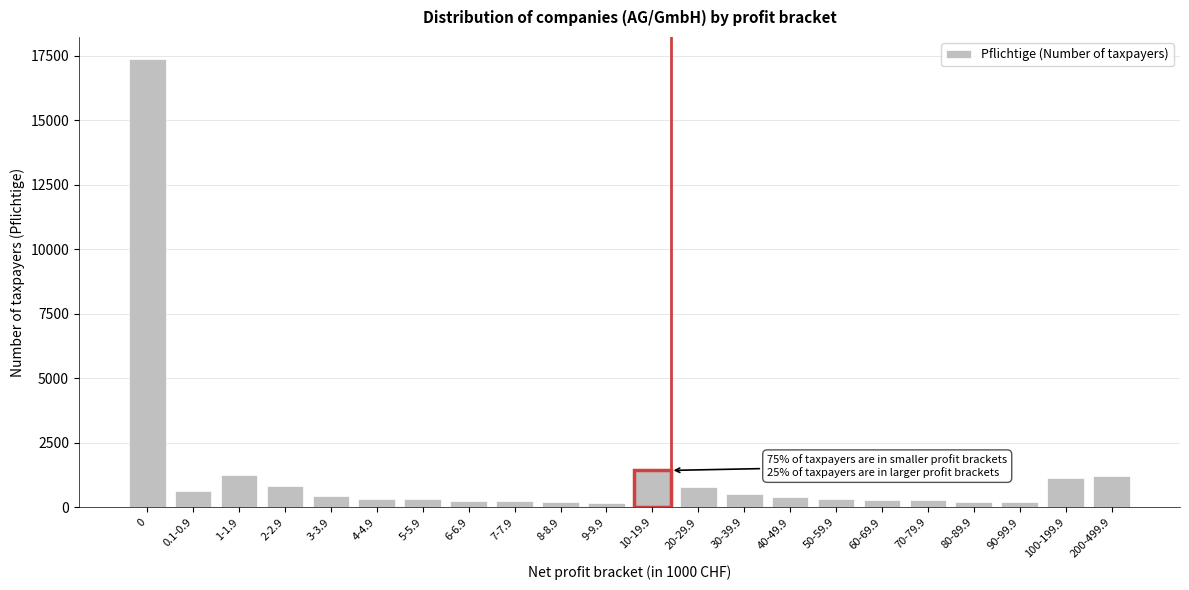

Is it true that the value at 10-19.9 is 1426?

True